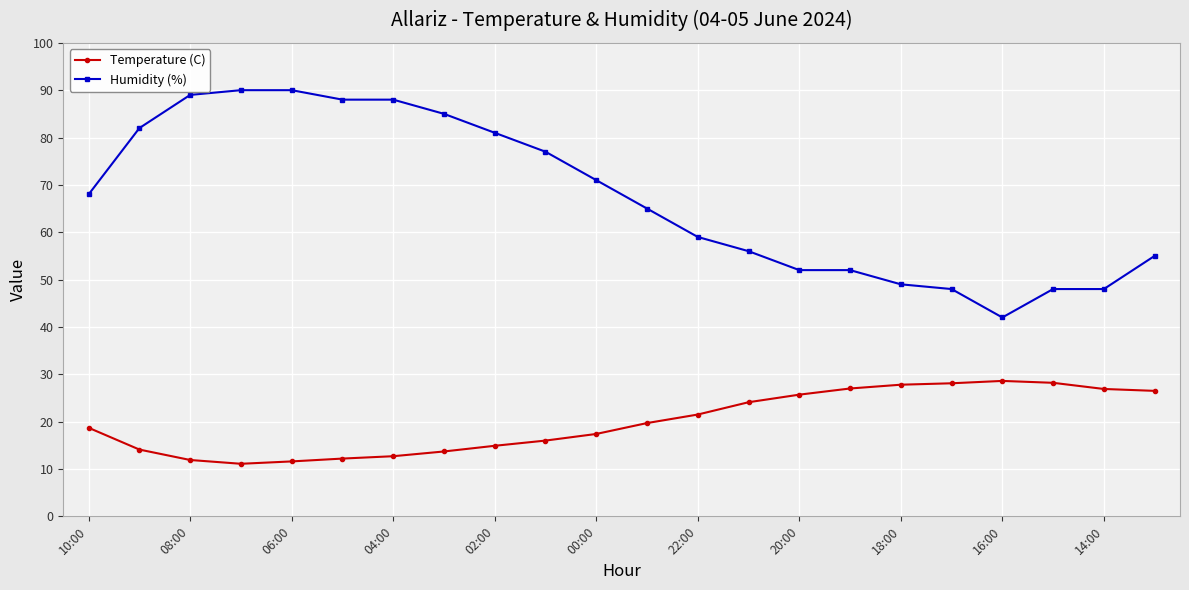

Does the chart display data point markers on the line(s)?

Yes